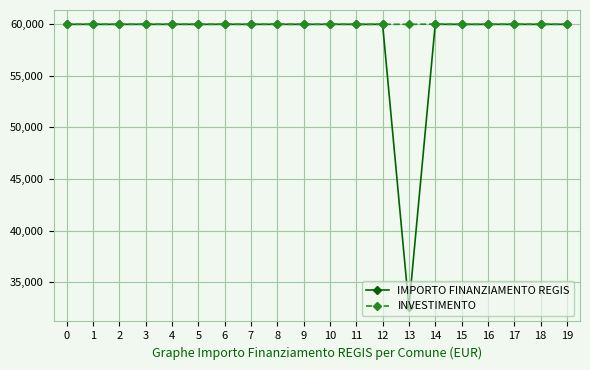

Which series has the widest spread of values?

IMPORTO FINANZIAMENTO REGIS